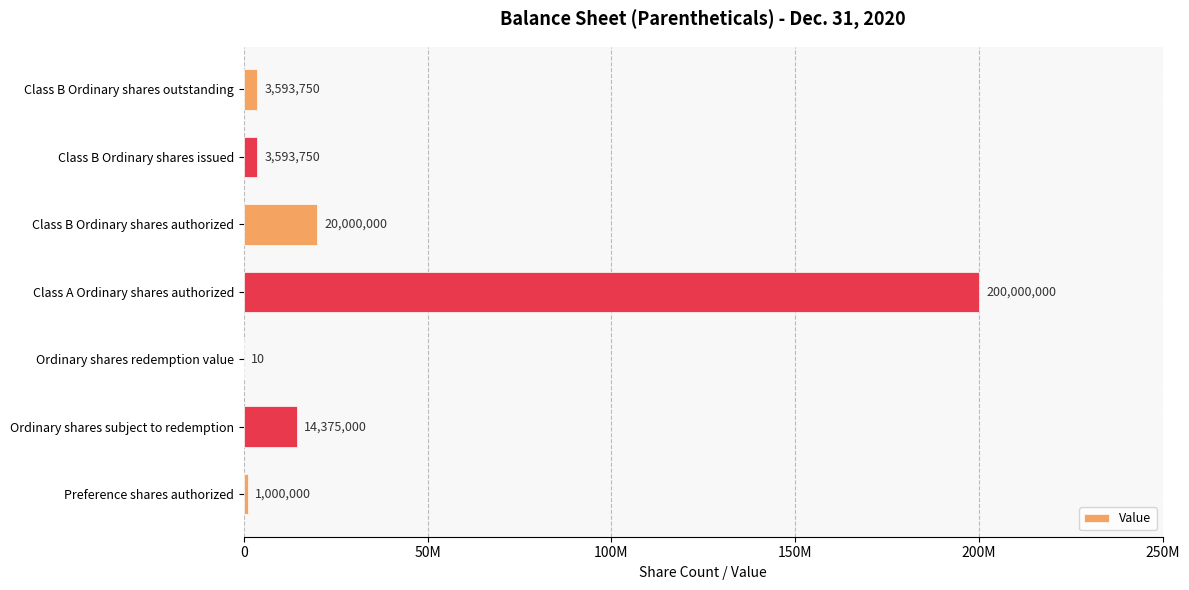

Are the bars horizontal?

Yes